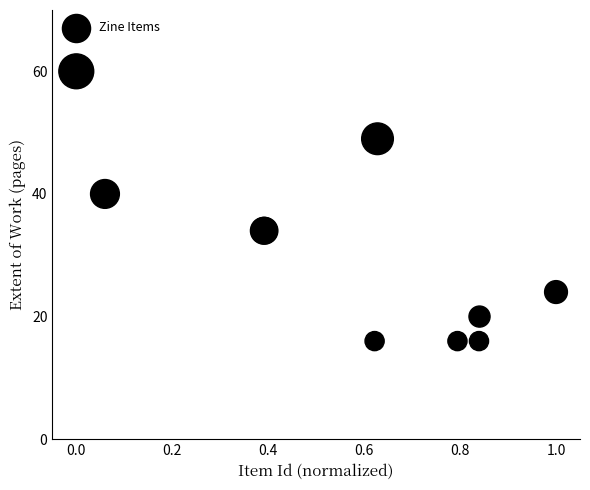

What Y value in the scatter plot is closest to 38?

40